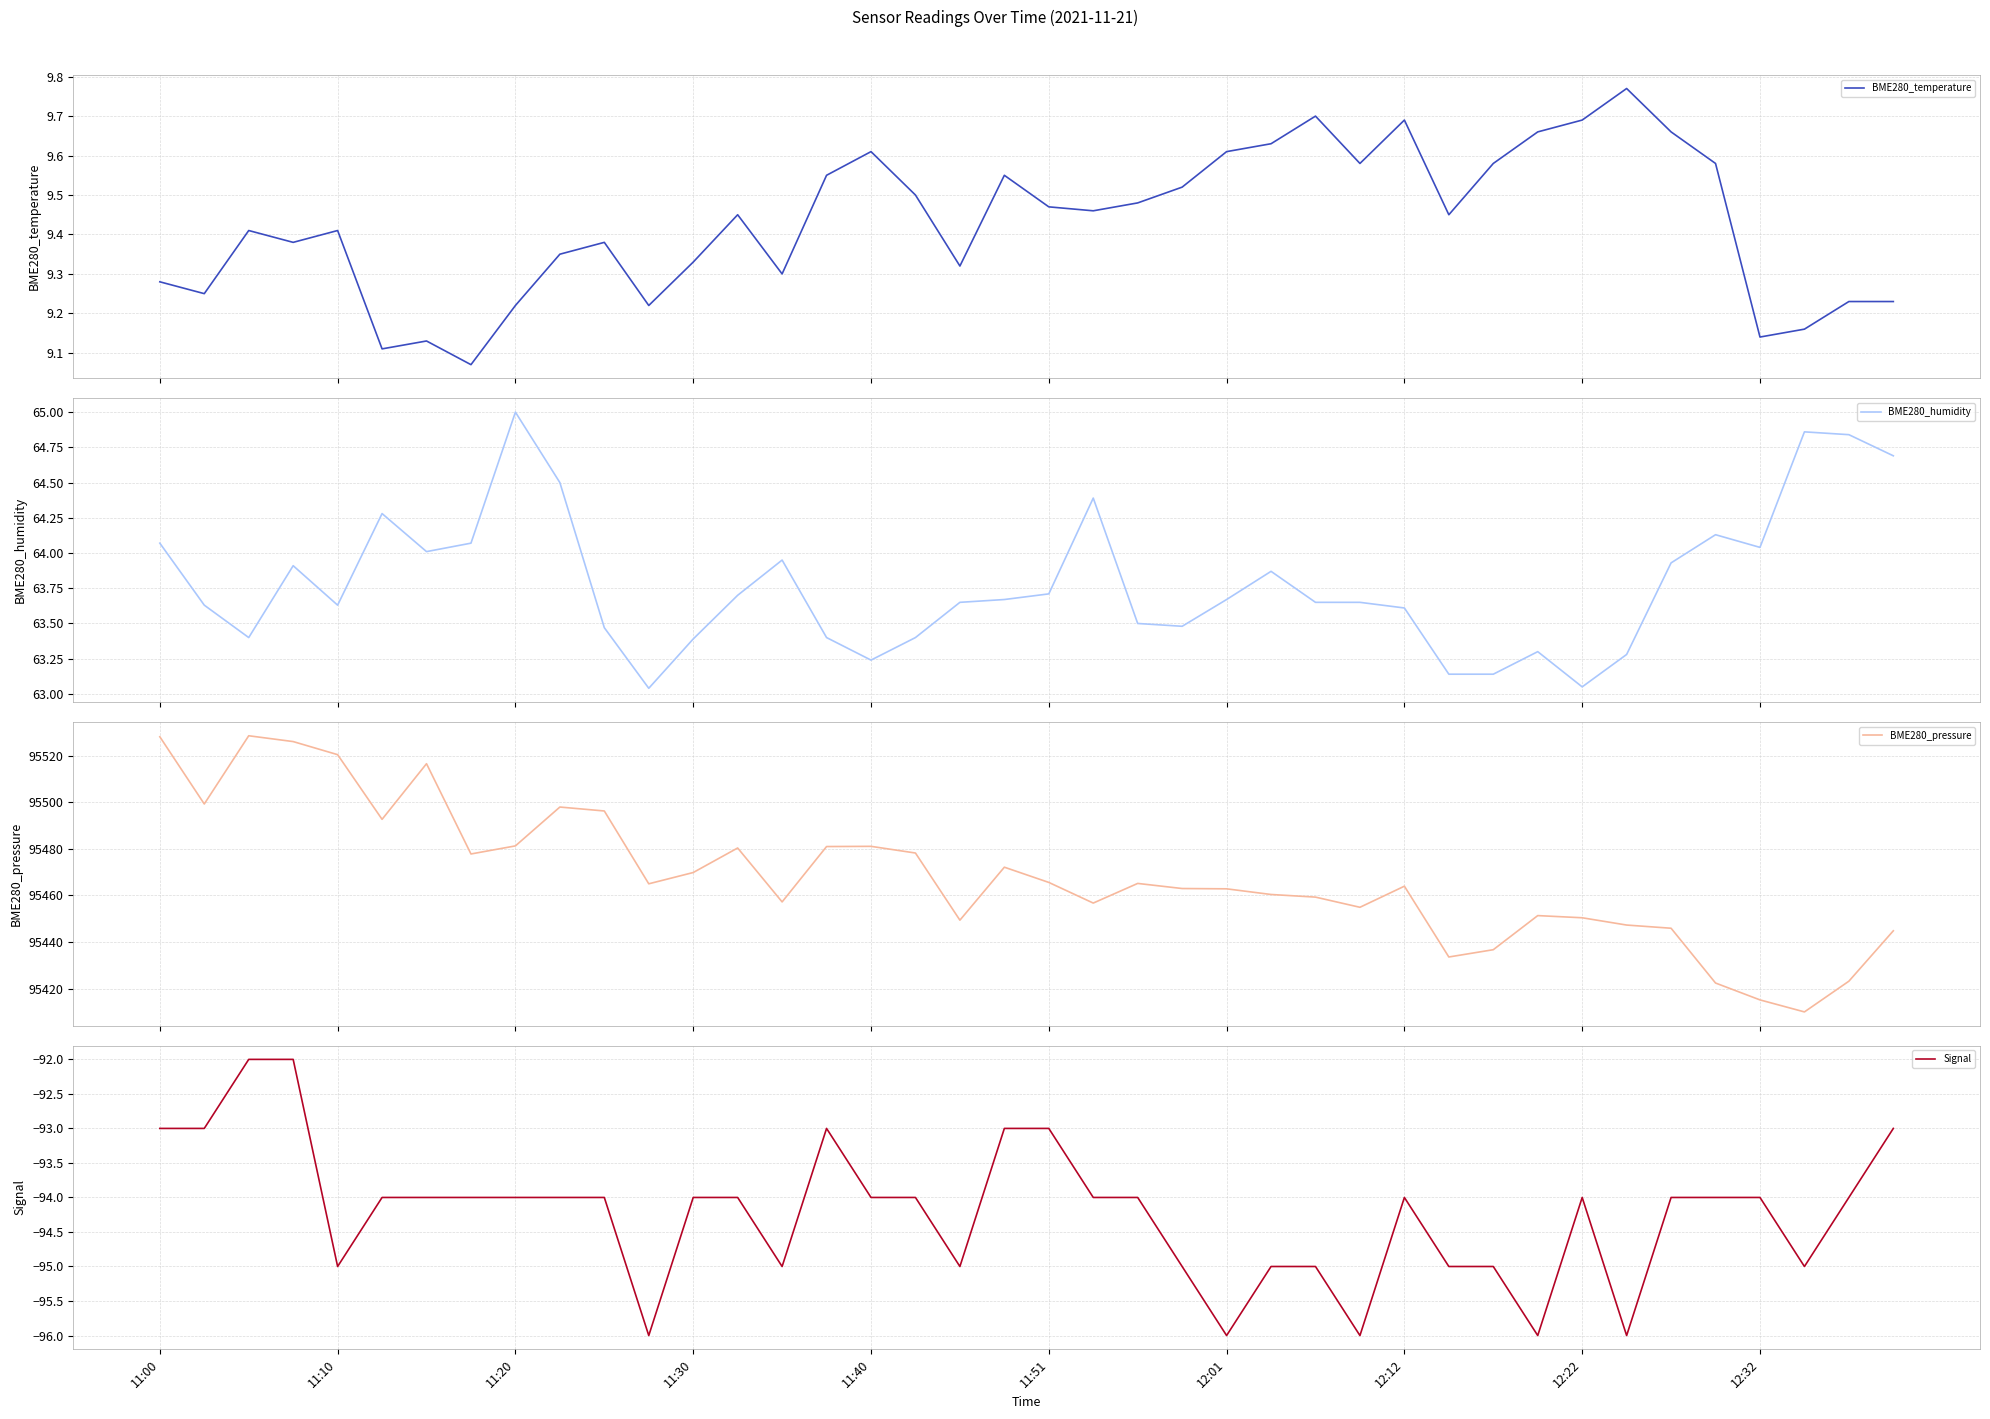

What is the average value of the Signal series?

-94.2